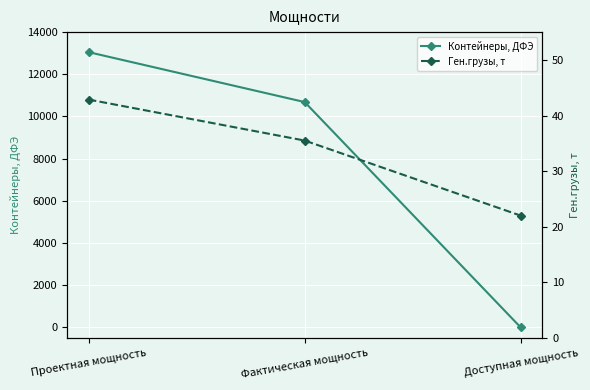

What position from the left is Фактическая мощность?

2